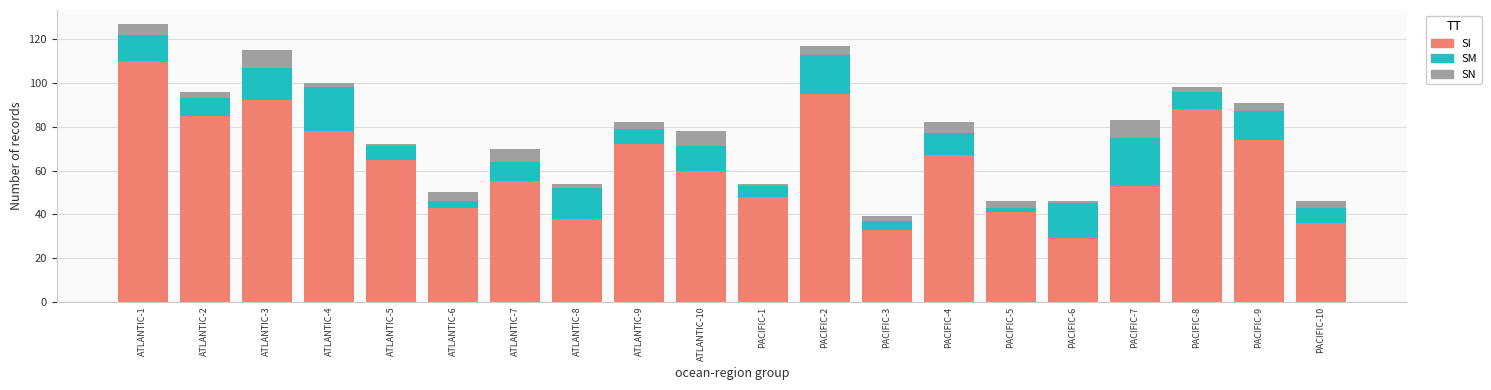

What is the maximum value for SI?

110